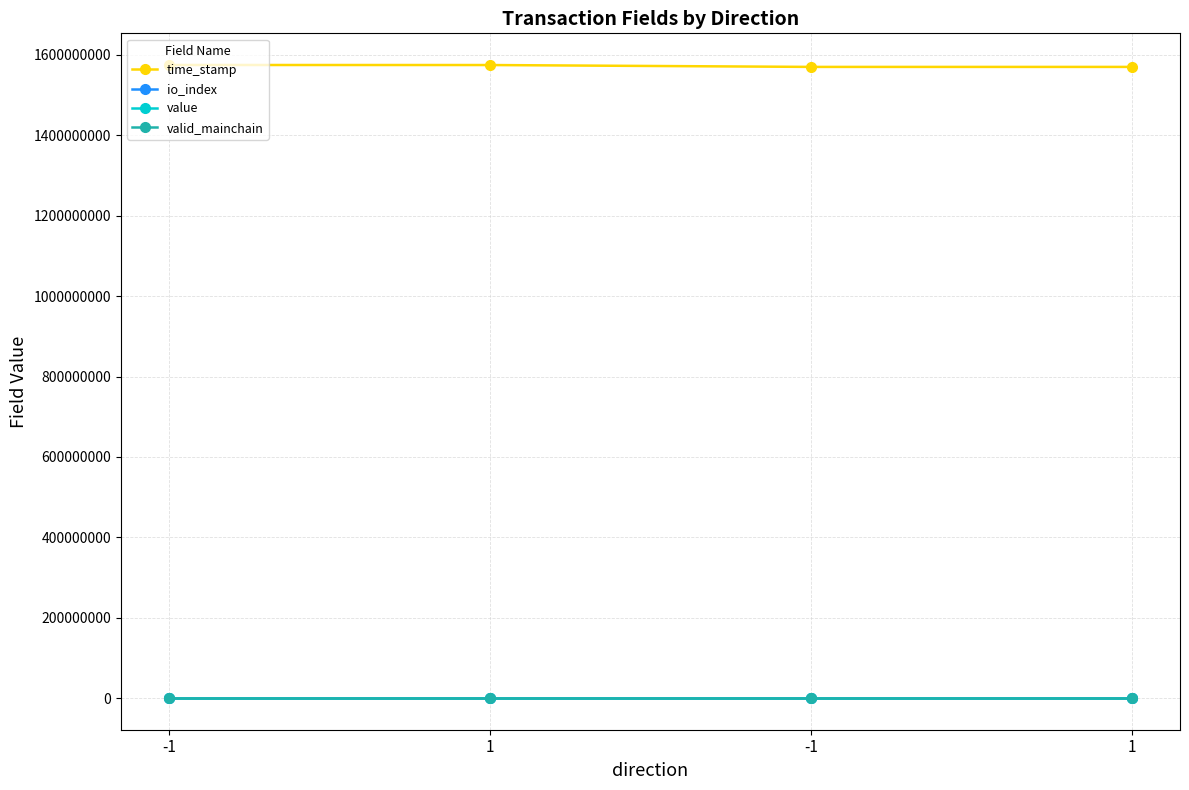

Reading left to right, extract all data points from this chart.

time_stamp: -1=1575093280.0	1=1574988509.0	-1=1570322421.0	1=1570322349.0
io_index: -1=95.0	1=2.0	-1=0.0	1=0.0
value: -1=128.0	1=128.0	-1=127.0	1=127.0
valid_mainchain: -1=1.0	1=1.0	-1=1.0	1=1.0